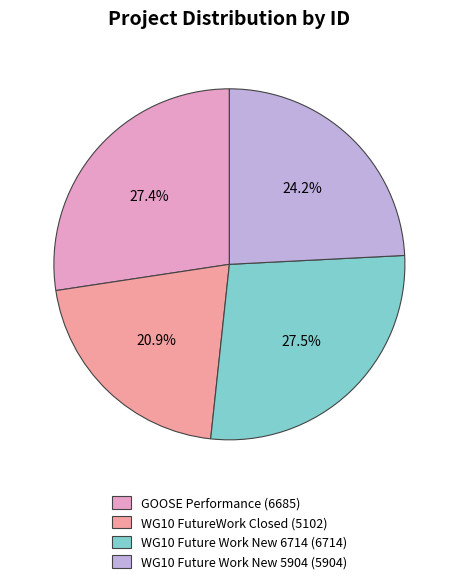

Is there a majority slice in this chart?

No